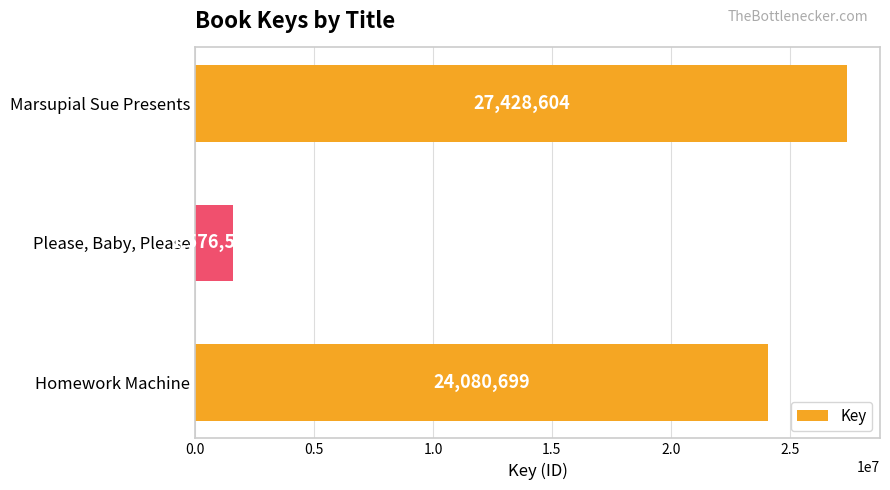

Does the chart contain stacked bars?

No